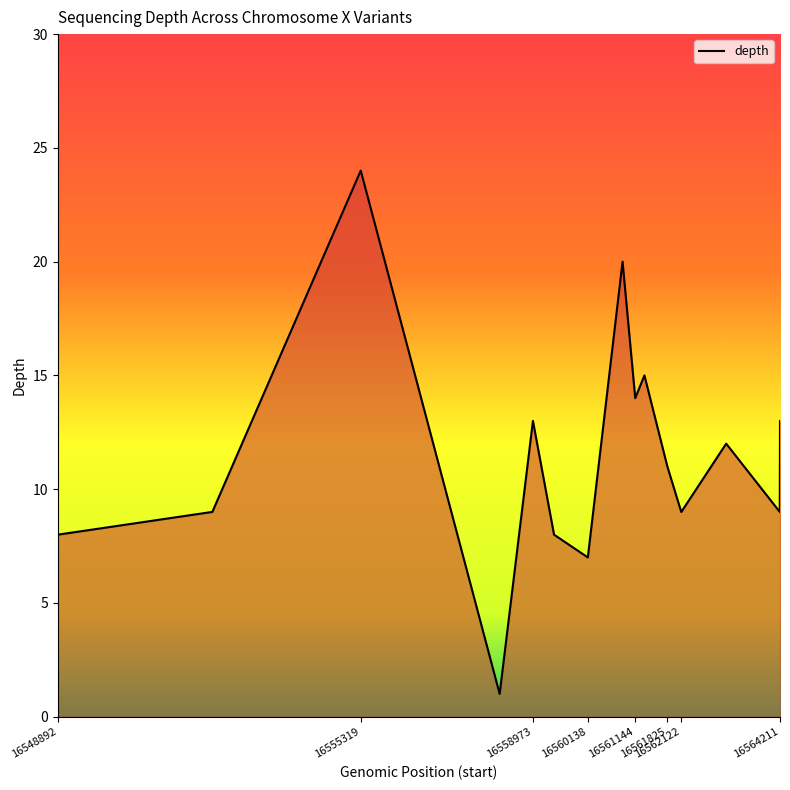

What is the greatest value displayed?

24